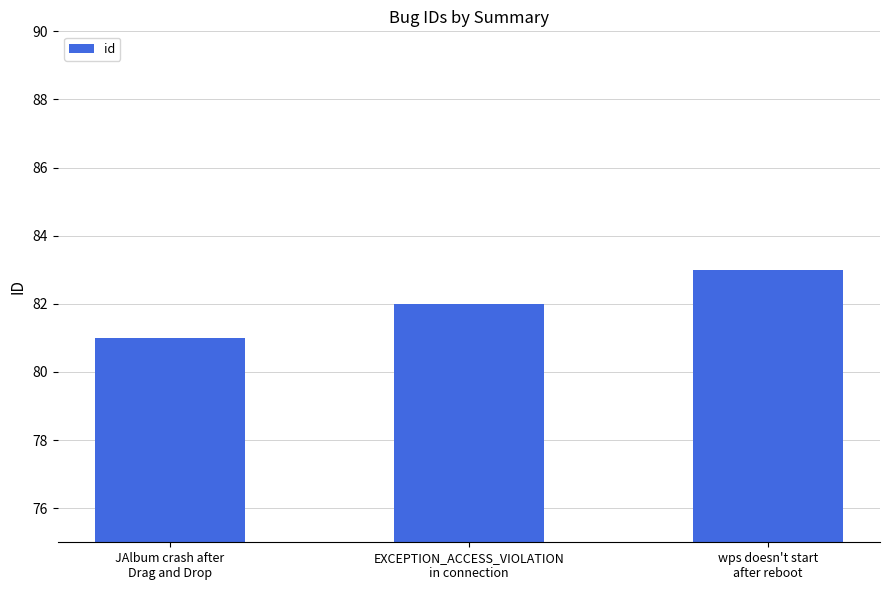

What is the greatest value displayed?

83